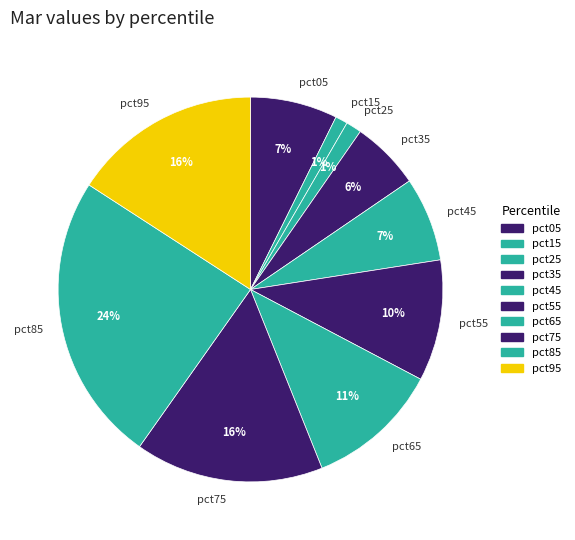

To the nearest percent, what portion does pct55 represent?

10%